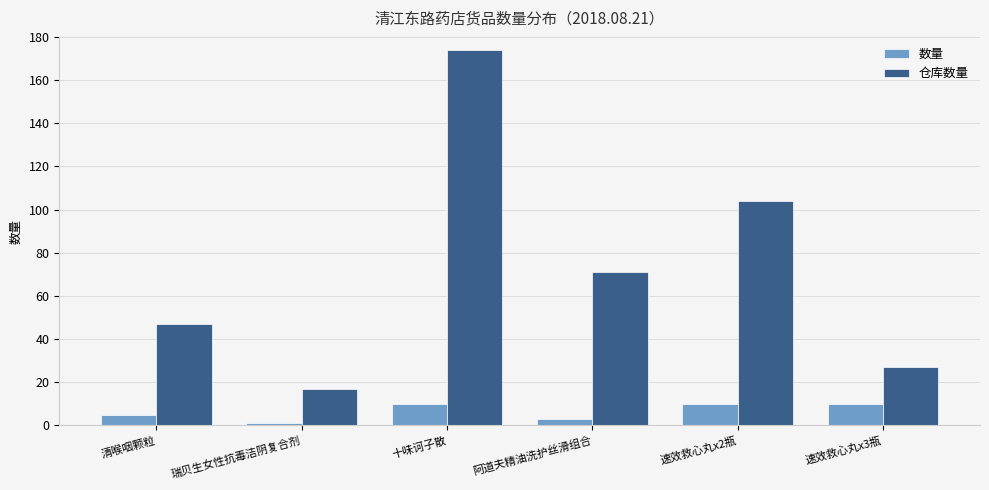

Which label corresponds to the largest value in the chart?

十味诃子散